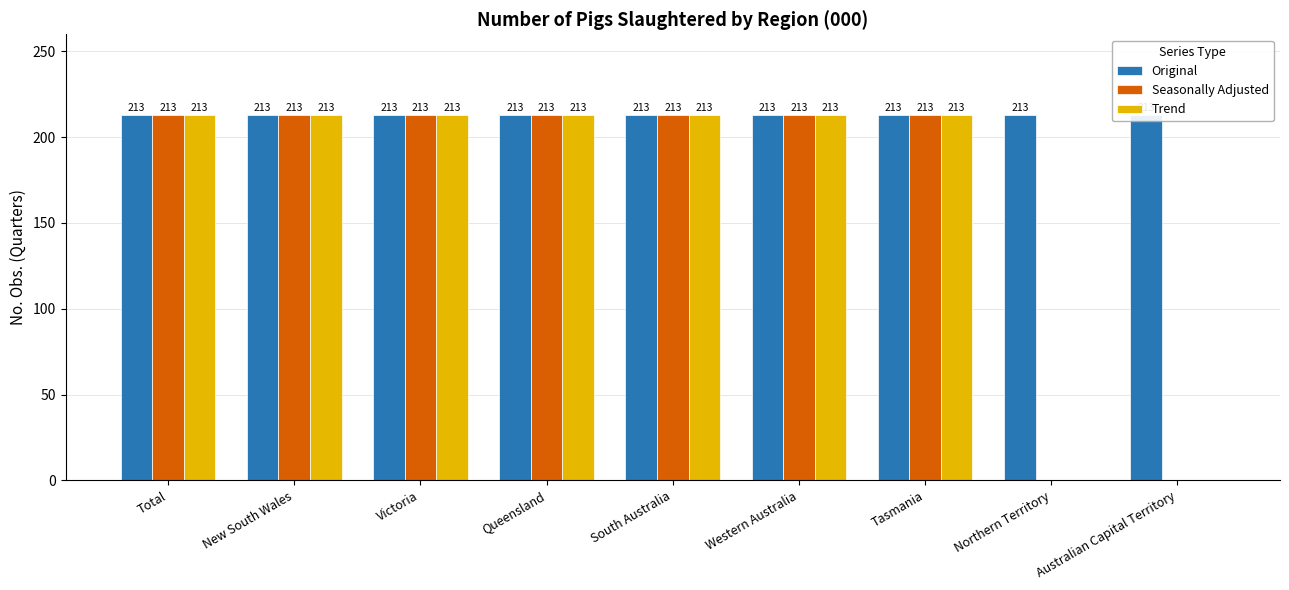

List the series in order of their peak value, highest first.

Original, Seasonally Adjusted, Trend